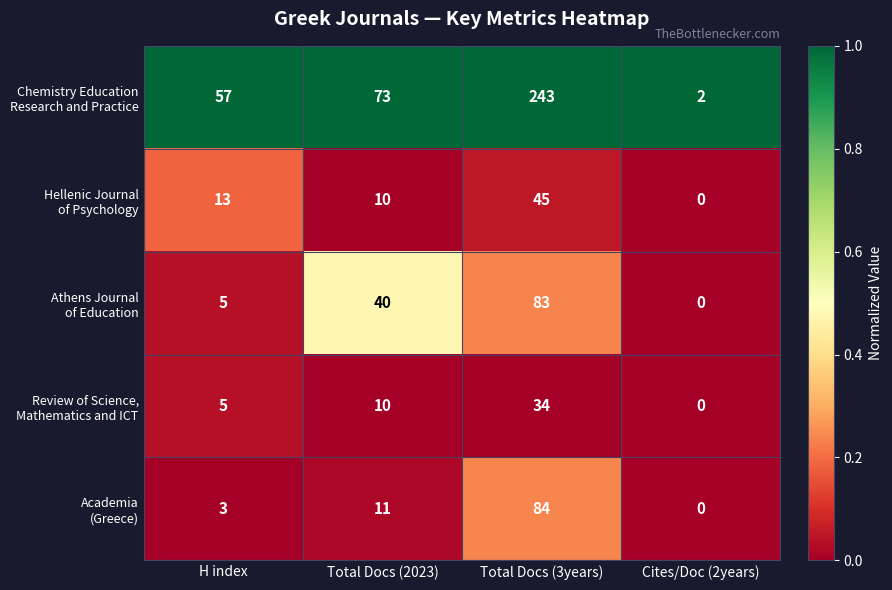

What is the total value across all series at Total Docs (2023)?

144